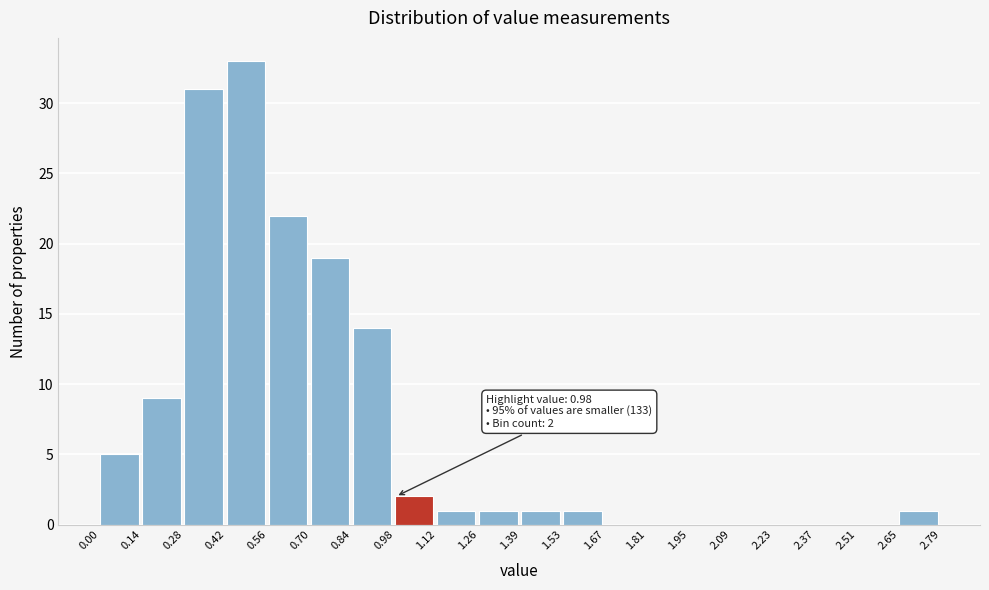

Which range on the x-axis has the tallest bar?

0.42 to 0.56